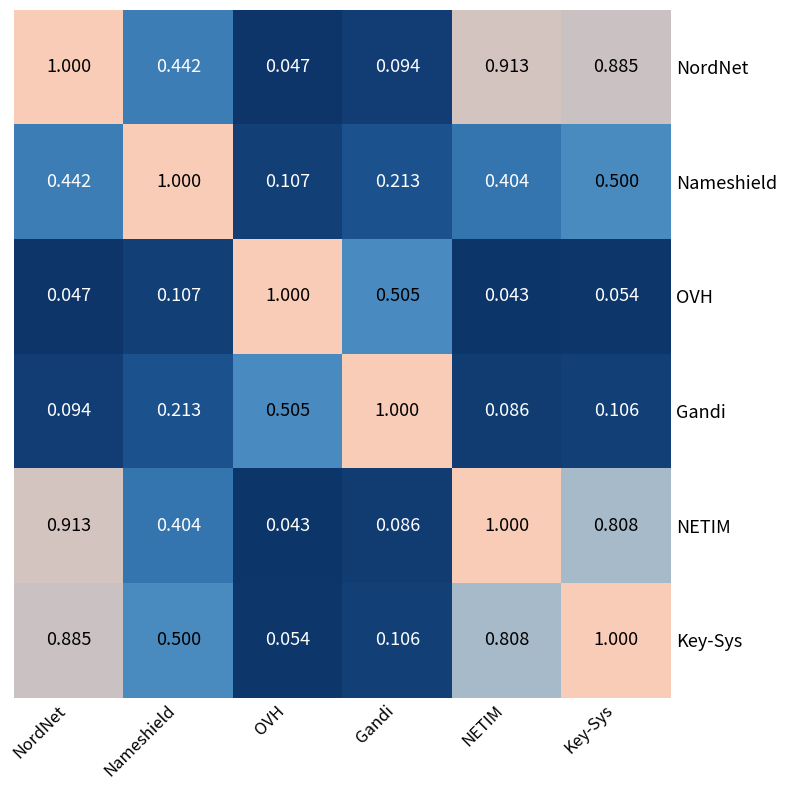

At which category is the sum across all series the highest?

NordNet